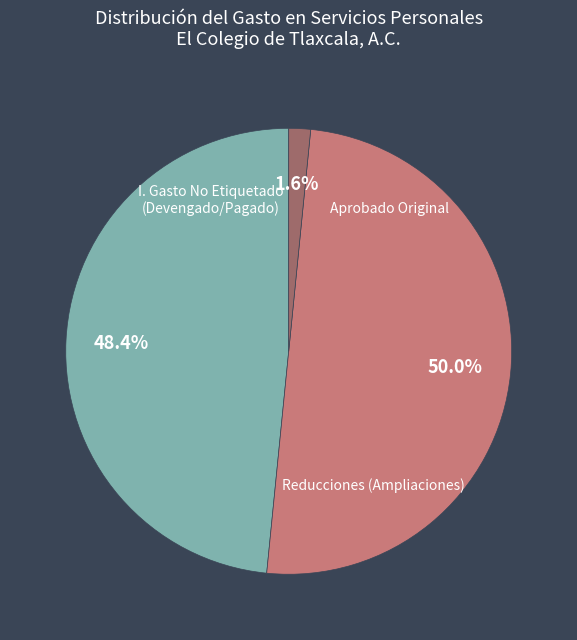

Does Reducciones account for over 50% of the chart?

No